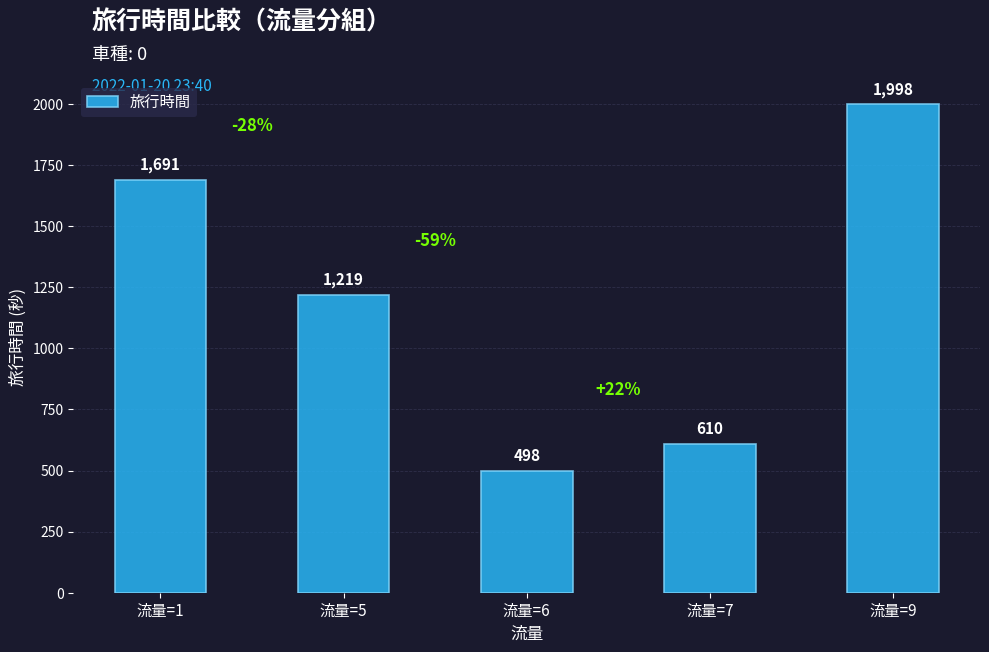

What is the difference between the second highest and second lowest values?

1081